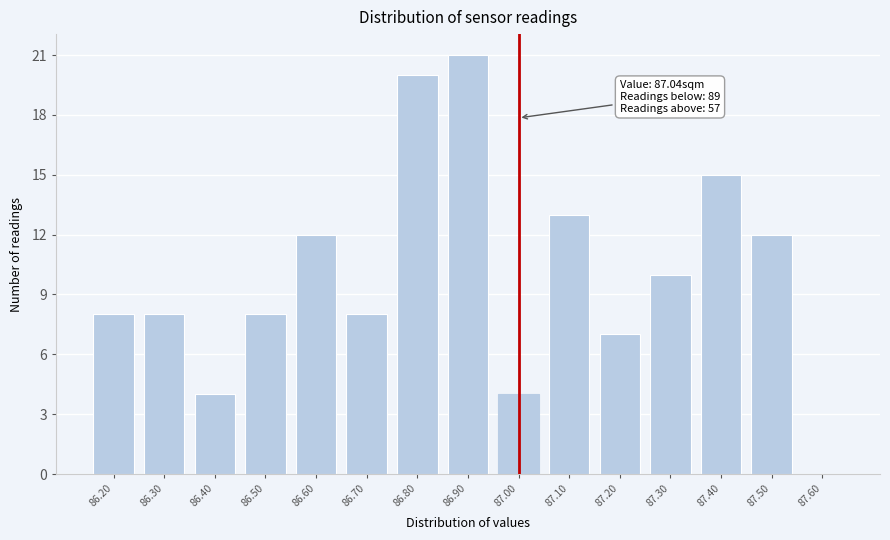

Reading left to right, what are all the values shown in this chart?

86.20=8	86.30=8	86.40=4	86.50=8	86.60=12	86.70=8	86.80=20	86.90=21	87.00=4	87.10=13	87.20=7	87.30=10	87.40=15	87.50=12	87.60=0